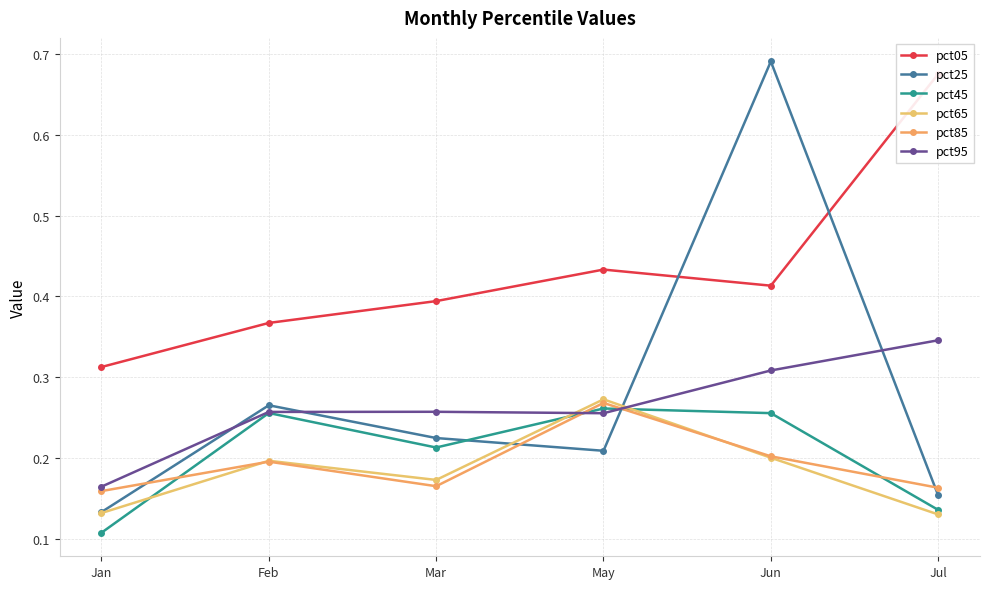

What is the difference between the second highest and second lowest values in the pct25 series?

0.1